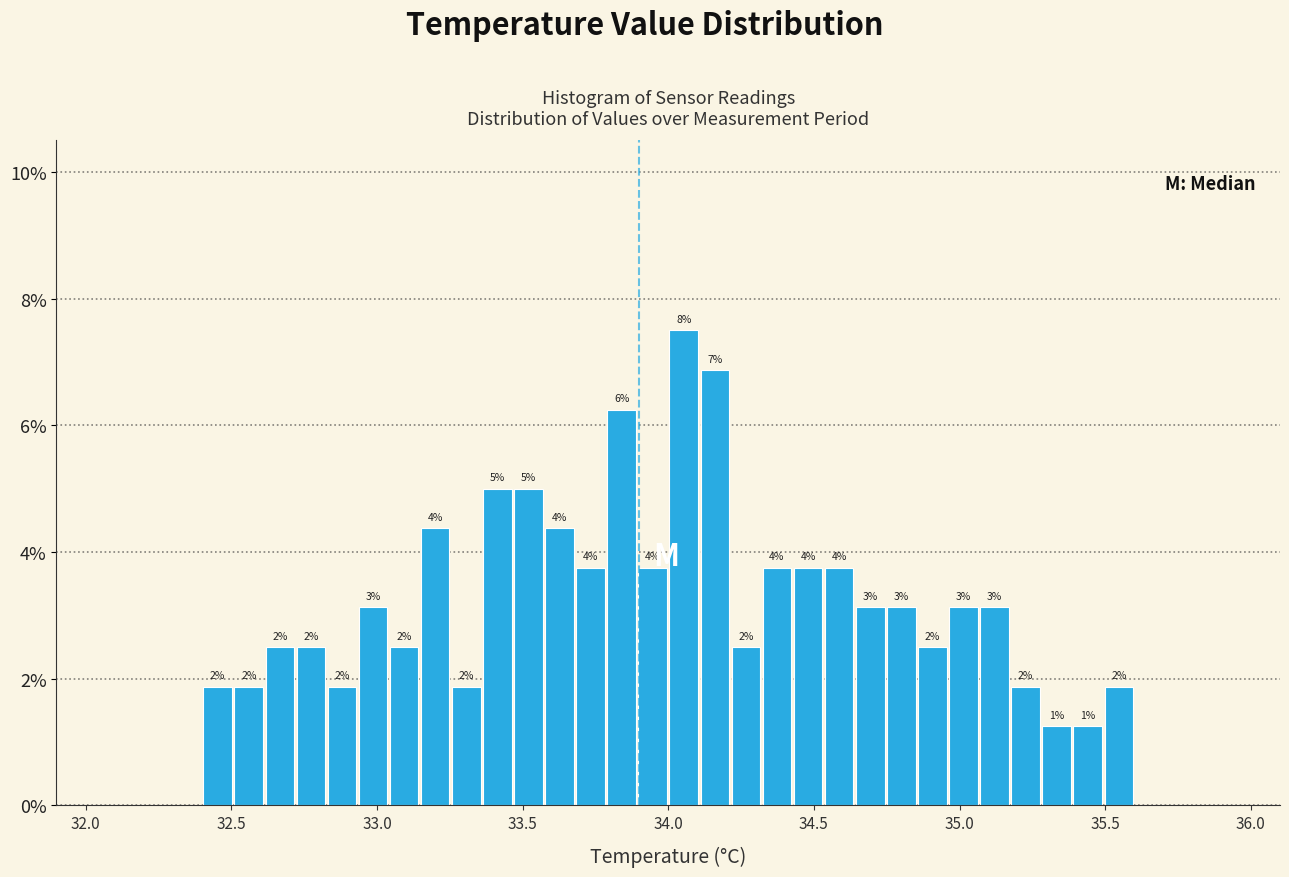

Around what value on the x-axis is the tallest bar? Give the approximate position of its centre, as read against the axis.

34.05